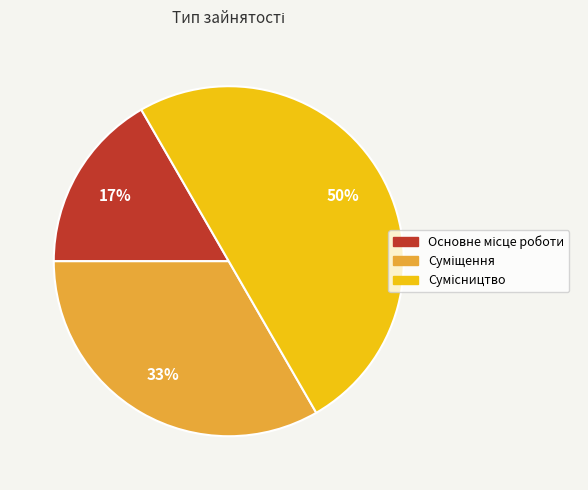

To the nearest percent, what is the difference between the largest and smallest slice percentages?

33%